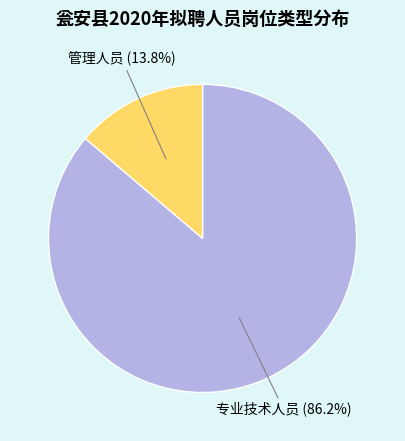

Which category has the smallest portion of the pie?

管理人员